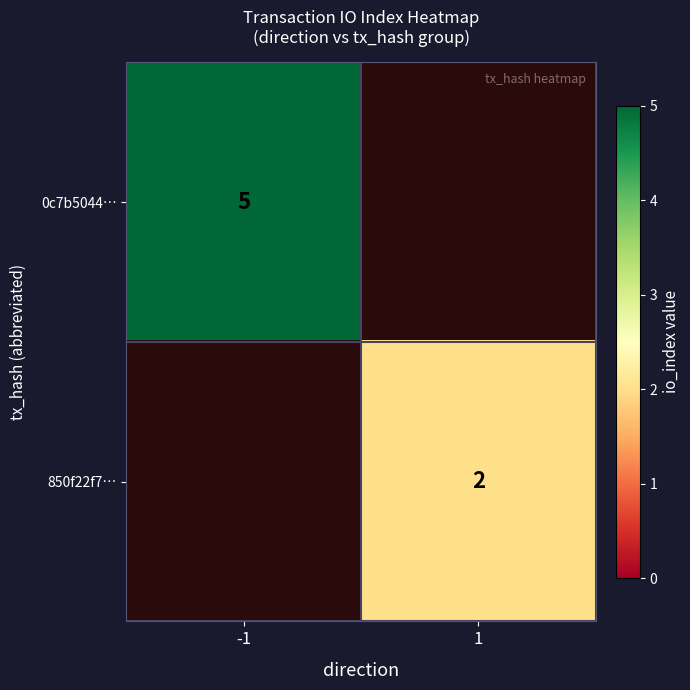

The value of 850f22f7… at 1 is 2.9. True or false?

False